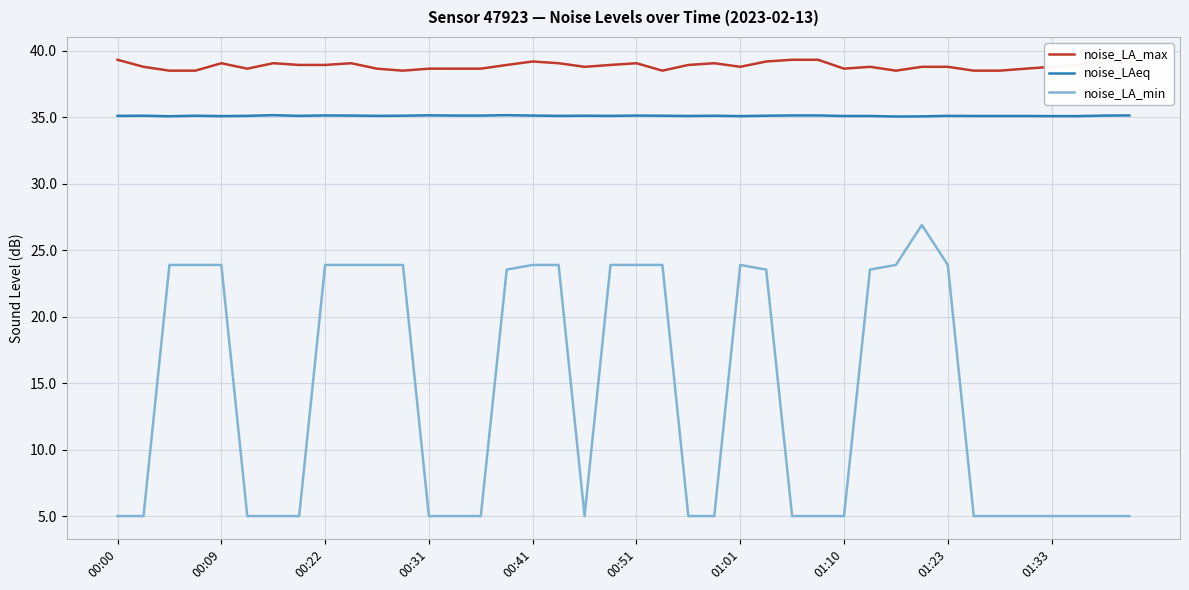

What is the minimum value for noise_LAeq?

35.1